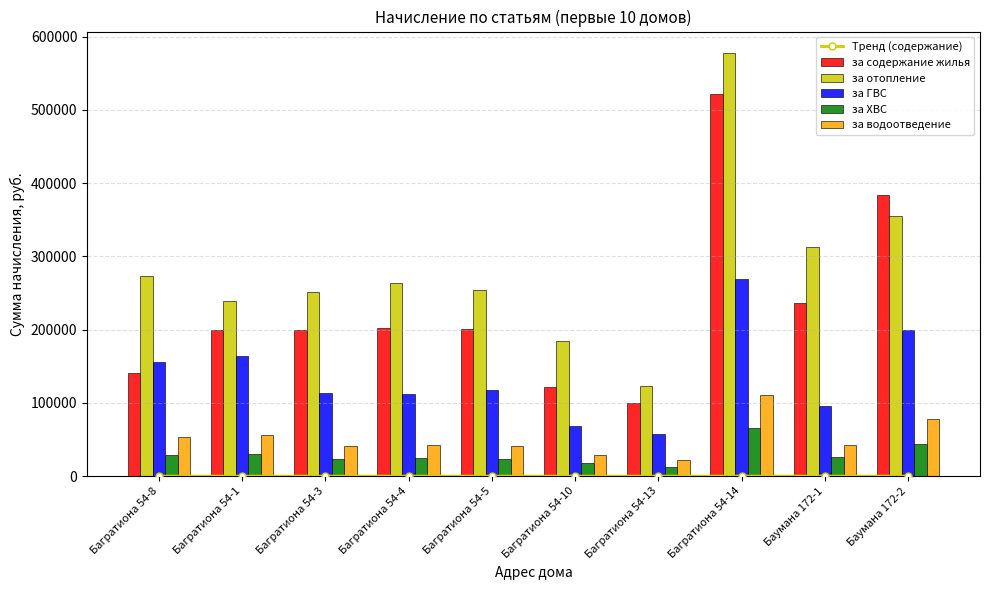

At which label does за ГВС reach its peak?

Багратиона 54-14